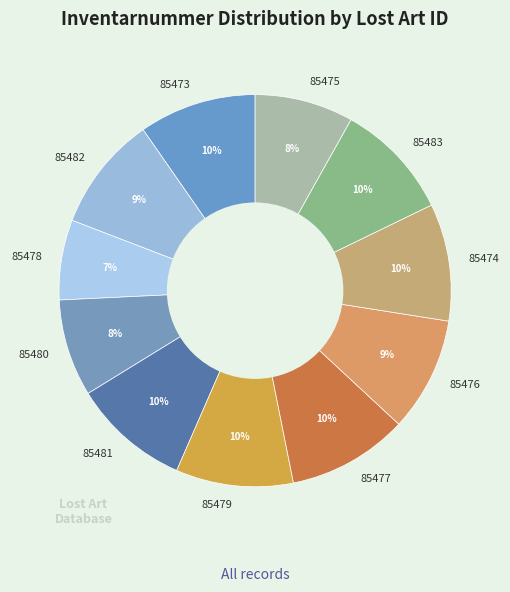

To the nearest percent, what percentage of the pie is 85483?

10%